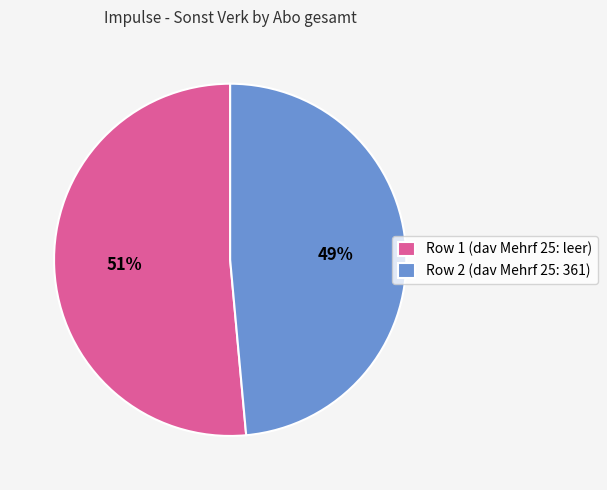

What percentage is the Row 2 (dav Mehrf 25: 361) slice, to the nearest percent?

49%